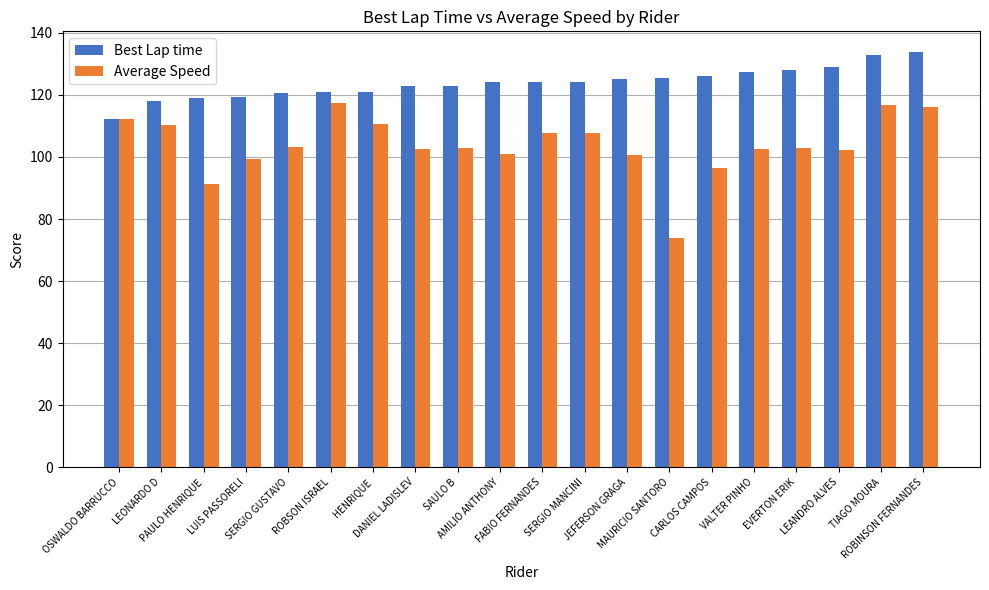

Read the Average Speed value at DANIEL LADISLEV.

102.4